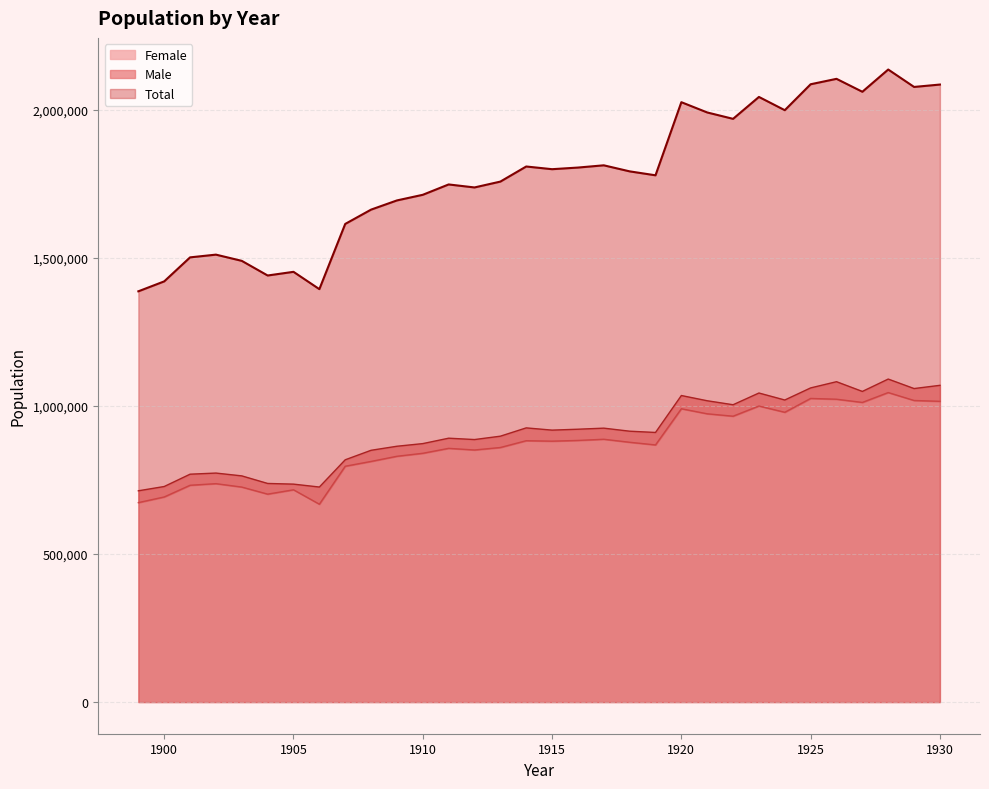

How many lines are shown in the chart?

3